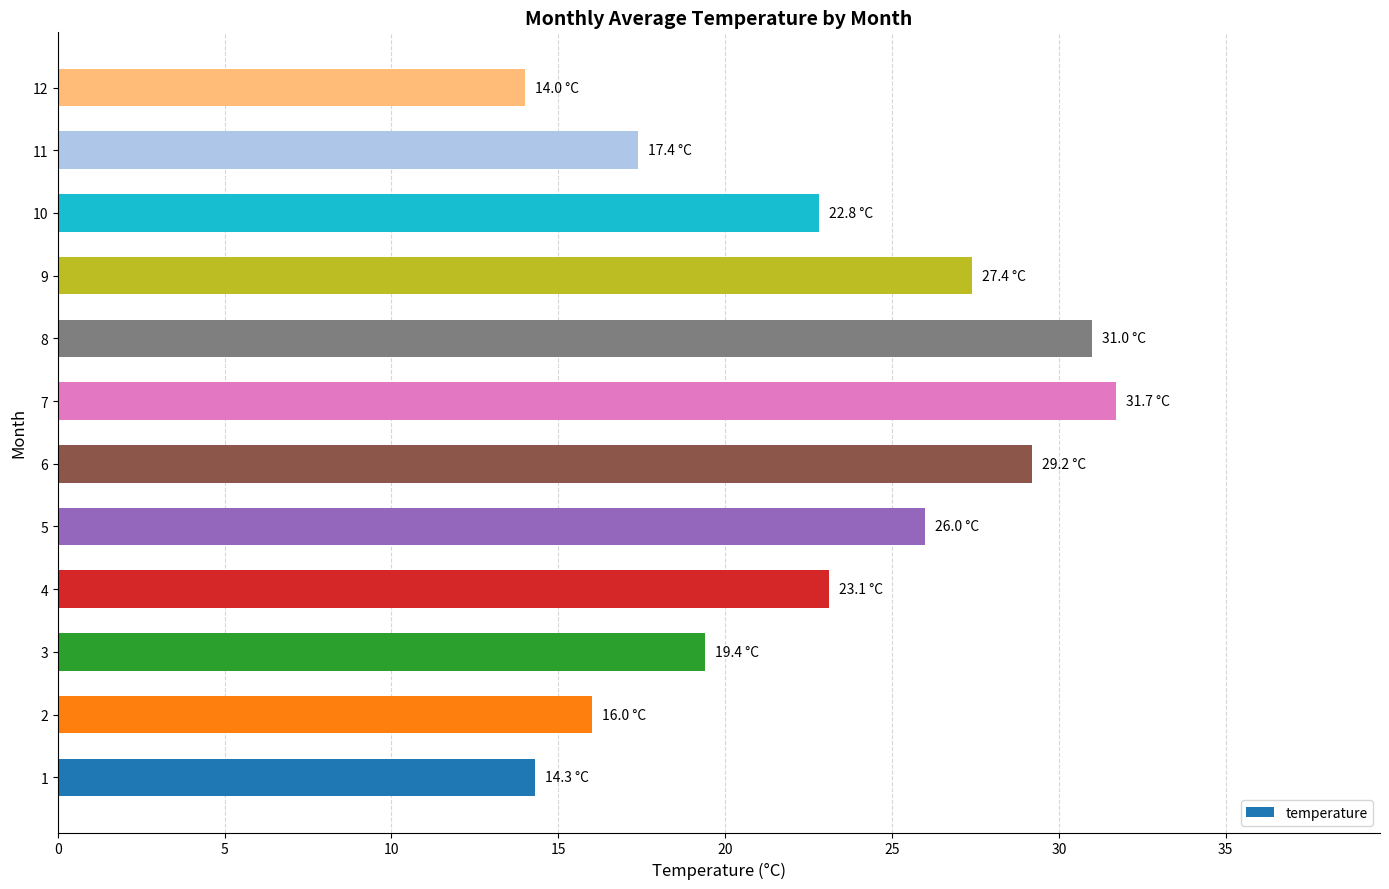

True or false: the data shows 14.0 at 12.

True